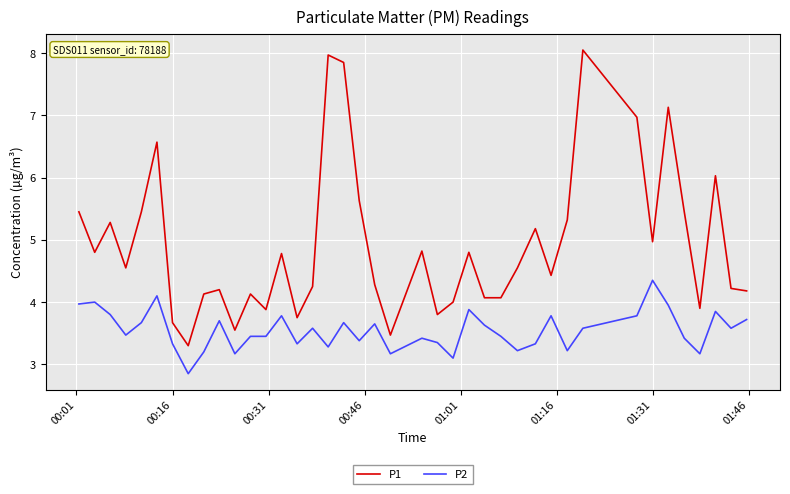

How many lines are shown in the chart?

2